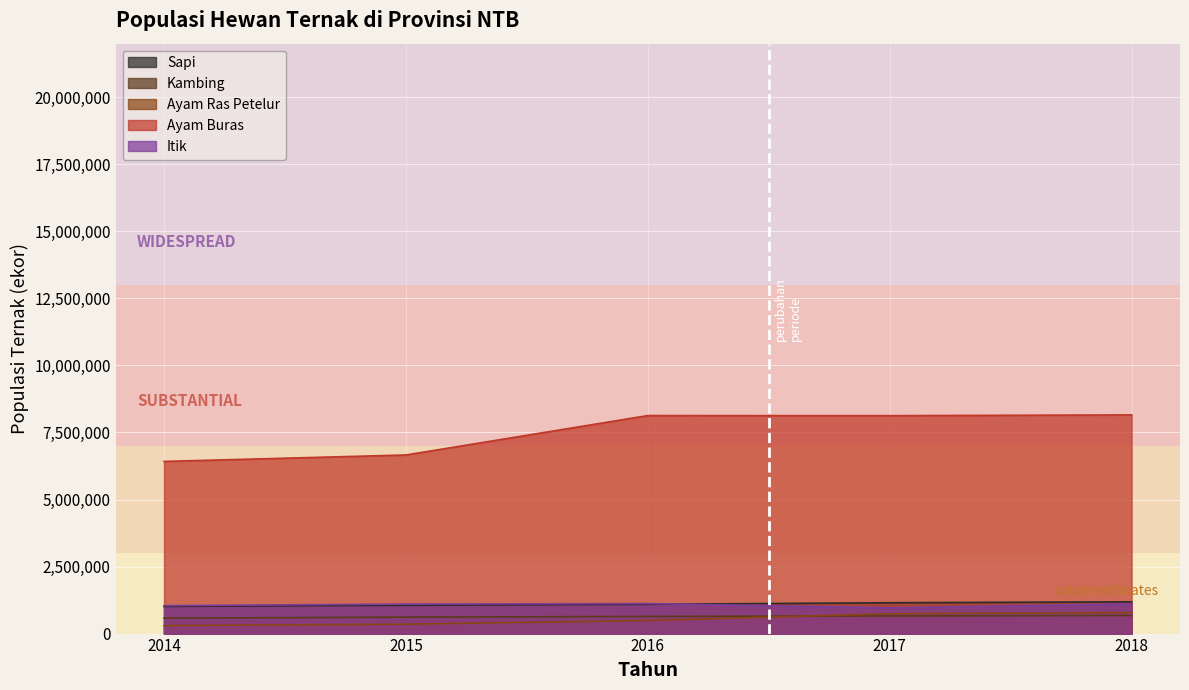

Reading right to left, transcribe all the data shown in this chart.

Sapi: 1183570	1149539	1092719	1055013	1013793
Kambing: 675852	657194	639678	613548	576125
Ayam Ras Petelur: 781412	740195	488863	350025	297441
Ayam Buras: 8155768	8127374	8130691	6660868	6420731
Itik: 1110870	960857	1119651	1100228	1042257